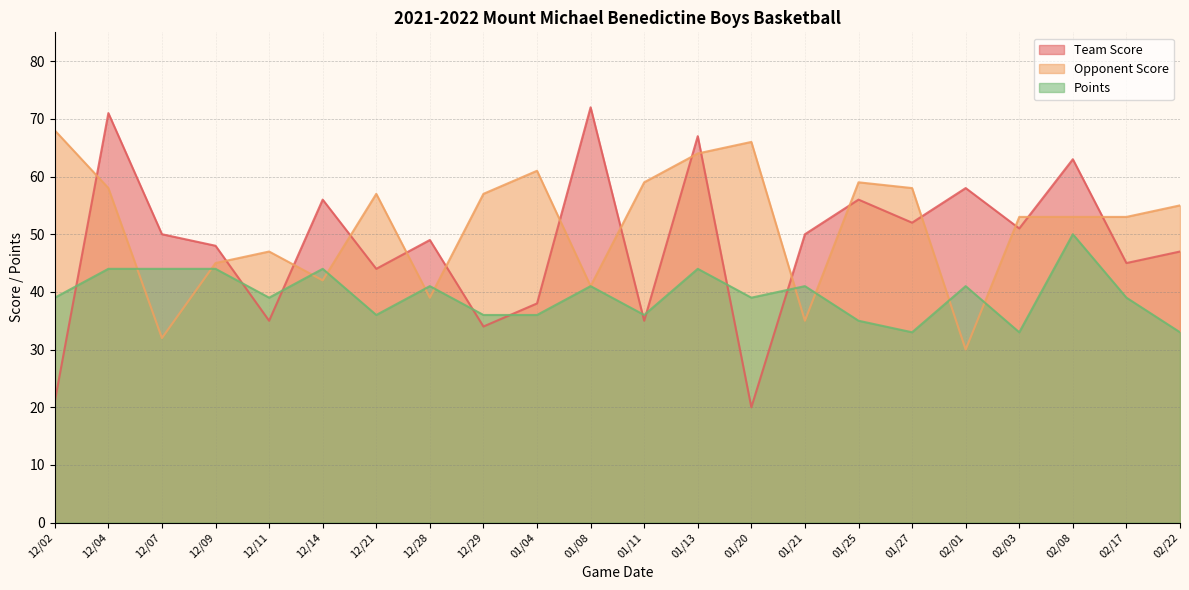

At which category does Opponent Score reach its first local peak?

12/11